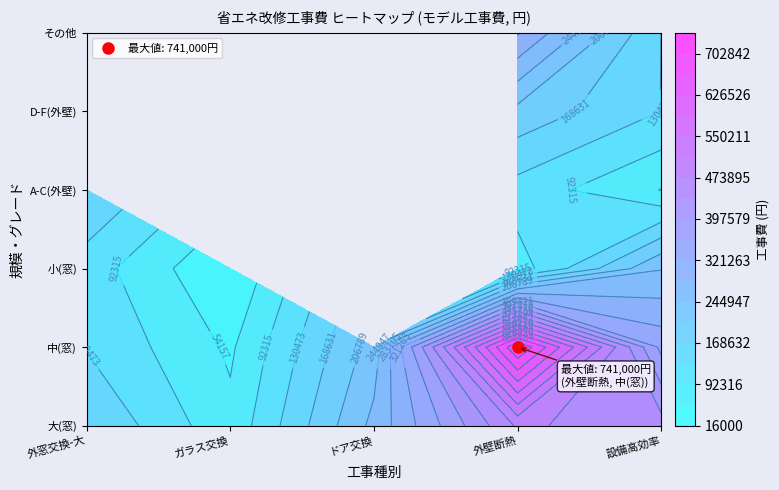

Reading left to right, list all the values displayed in this chart.

外窓交換-大: 168000	128000	112000	168000	128000	112000
ガラス交換: 64000	48000	16000	0	0	0
ドア交換: 256000	224000	0	0	0	0
外壁断熱: 480000	741000	72000	115000	195000	325000
設備高効率: 452000	349000	243000	53000	130000	130000